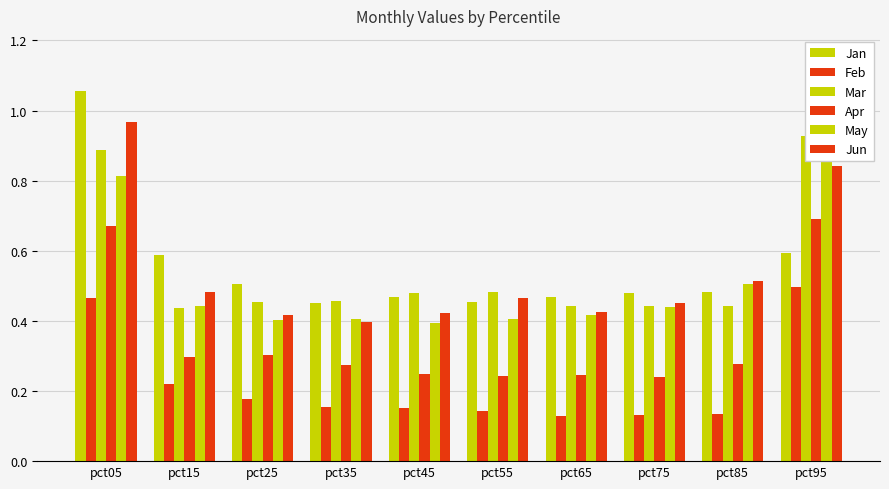

Reading left to right, what are all the values shown in this chart?

Jan: 1.1	0.6	0.5	0.5	0.5	0.5	0.5	0.5	0.5	0.6
Feb: 0.5	0.2	0.2	0.2	0.2	0.1	0.1	0.1	0.1	0.5
Mar: 0.9	0.4	0.5	0.5	0.5	0.5	0.4	0.4	0.4	0.9
Apr: 0.7	0.3	0.3	0.3	0.2	0.2	0.2	0.2	0.3	0.7
May: 0.8	0.4	0.4	0.4	0.4	0.4	0.4	0.4	0.5	0.9
Jun: 1.0	0.5	0.4	0.4	0.4	0.5	0.4	0.4	0.5	0.8